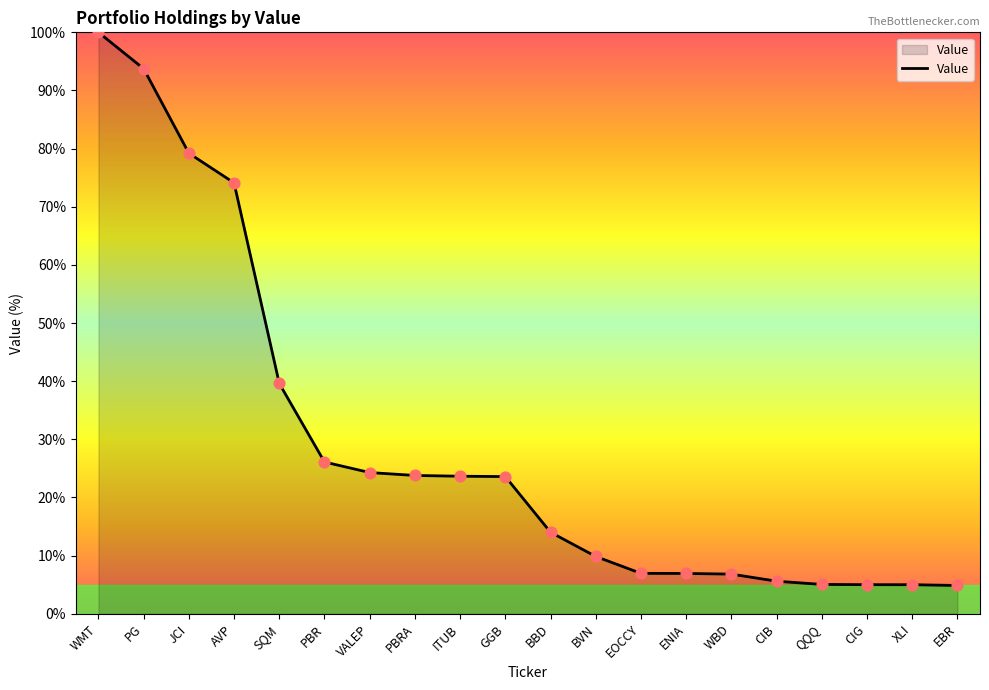

Which has a higher value, QQQ or SQM?

SQM